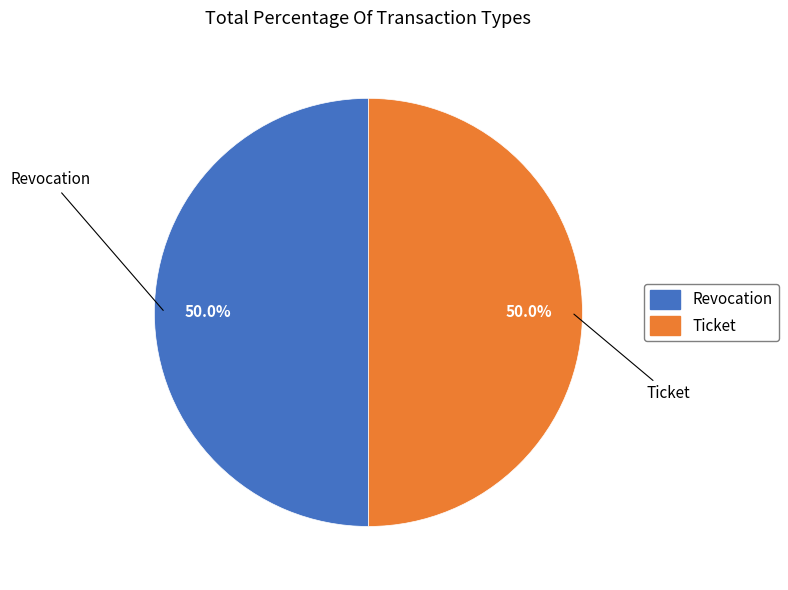

Approximately how many times larger is the value at Ticket compared to Revocation?

1.0